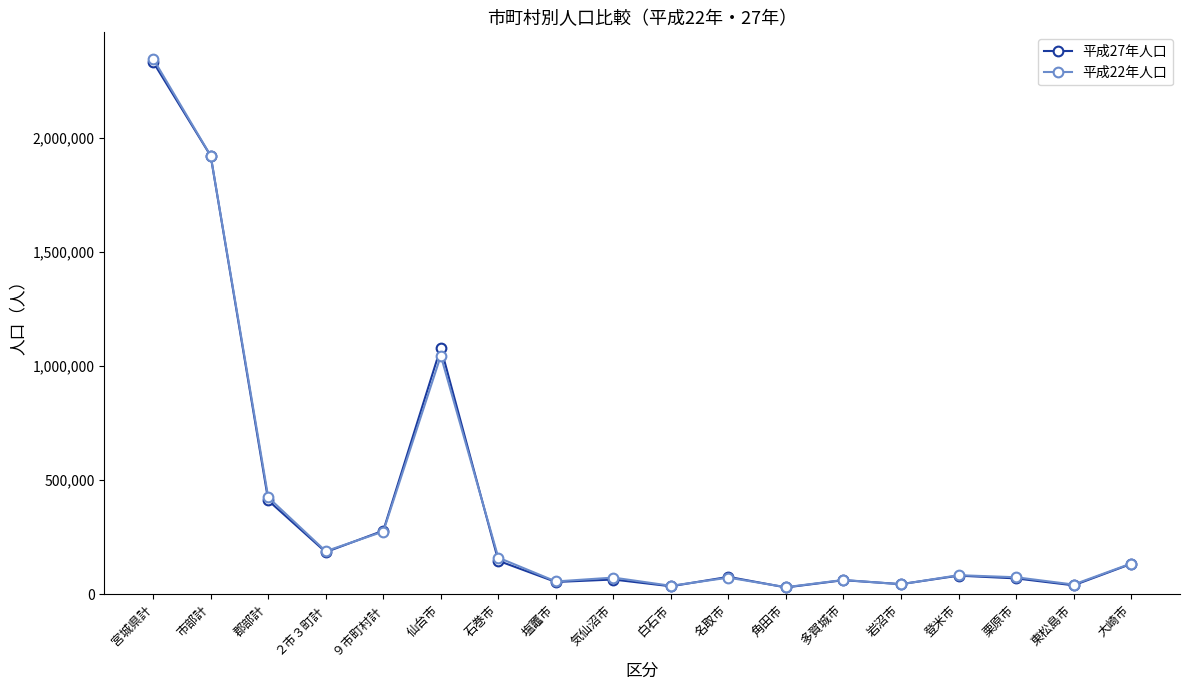

Which category has the highest value in the 平成27年人口 series?

宮城県計